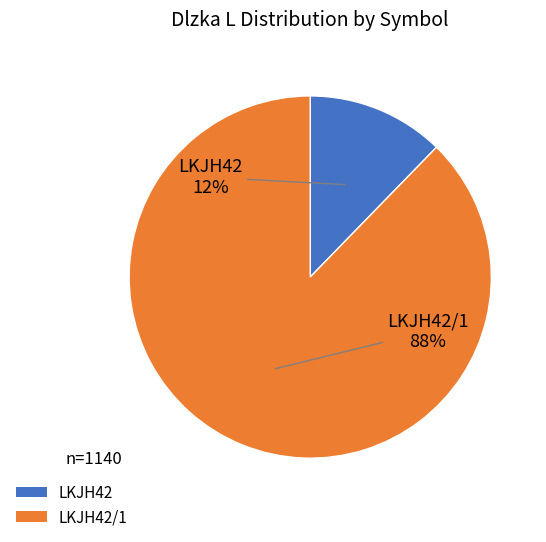

Is it true that LKJH42/1 is 99% of the pie?

False